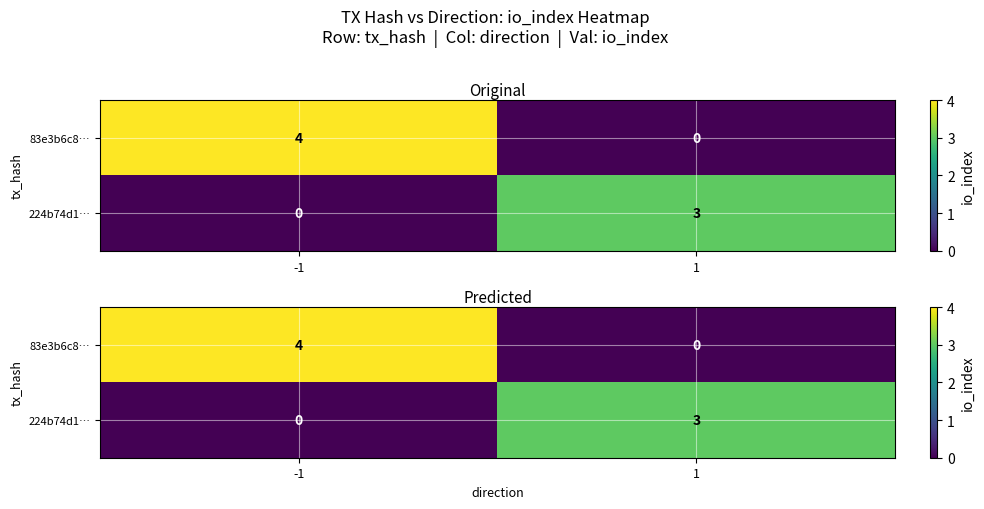

Is it true that 224b74d1… equals 4 at 1?

False